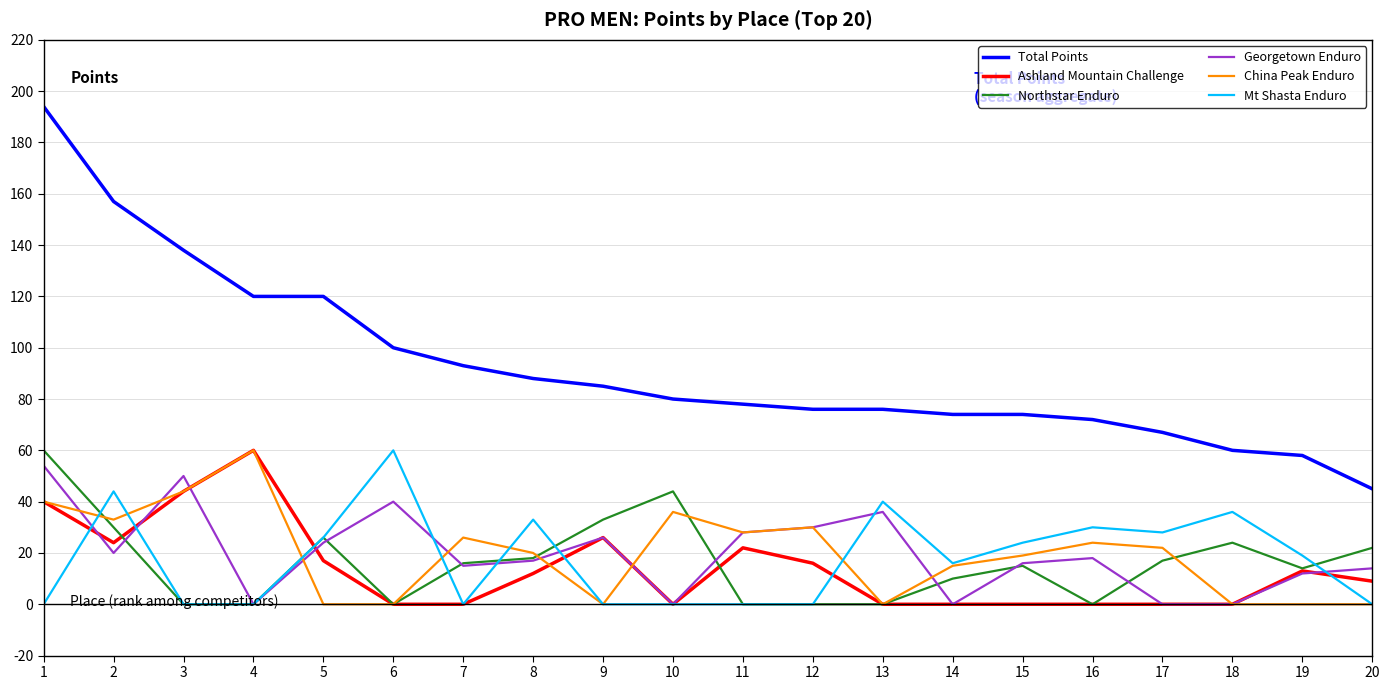

True or false: Mt Shasta Enduro has a value of 0 at 7.

True